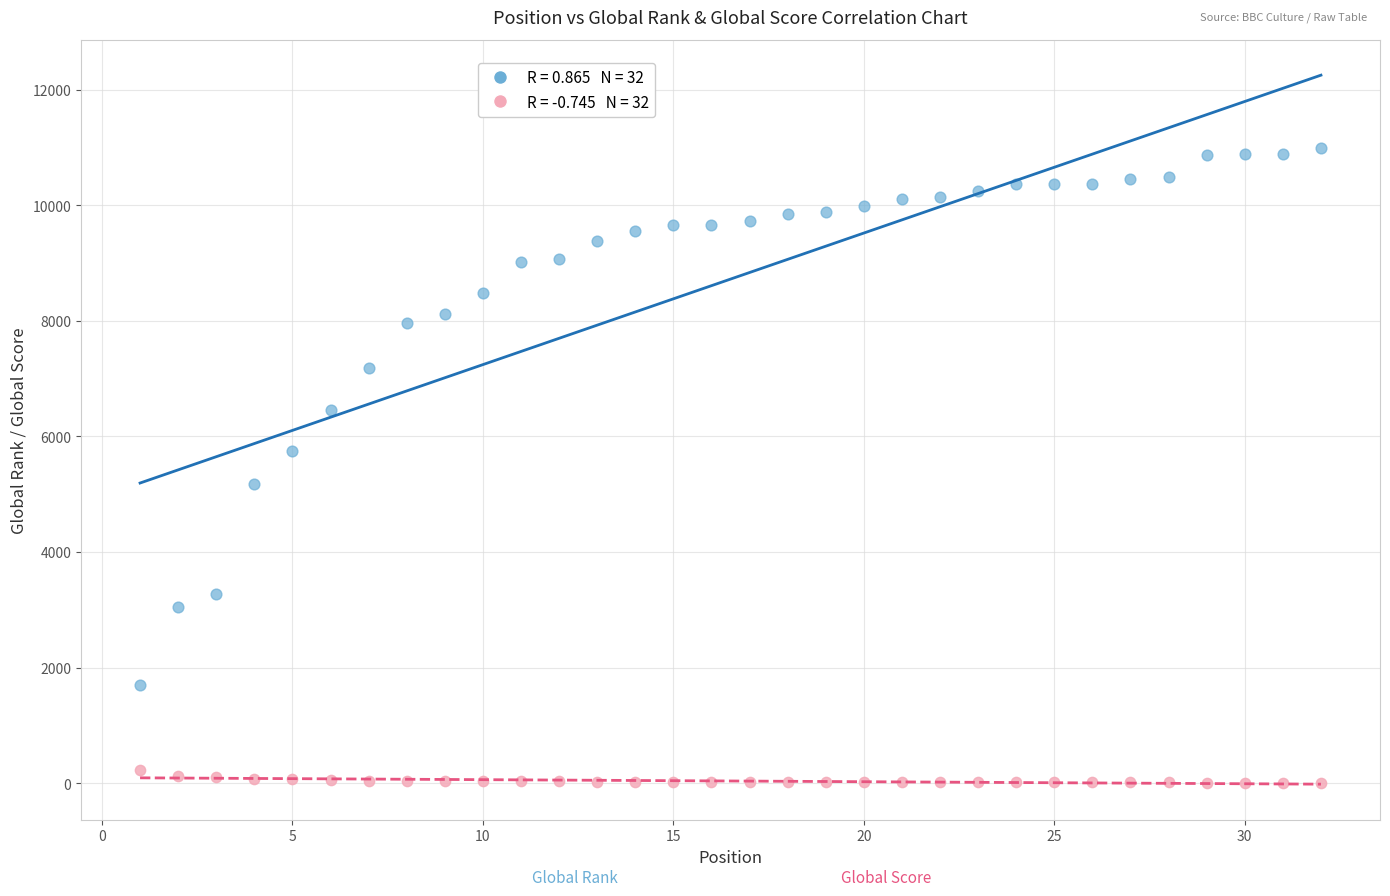

Across all data points, what is the range of X values (max minus min)?

31